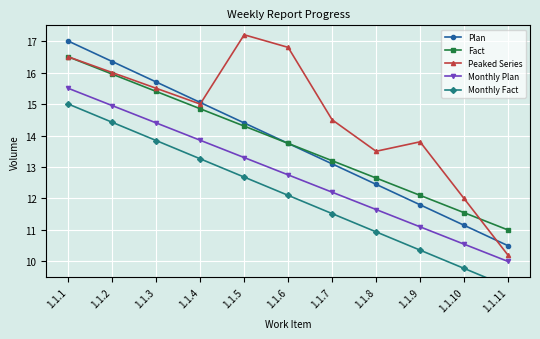

What is the value of the Peaked Series point at the 7th from the left?

14.5